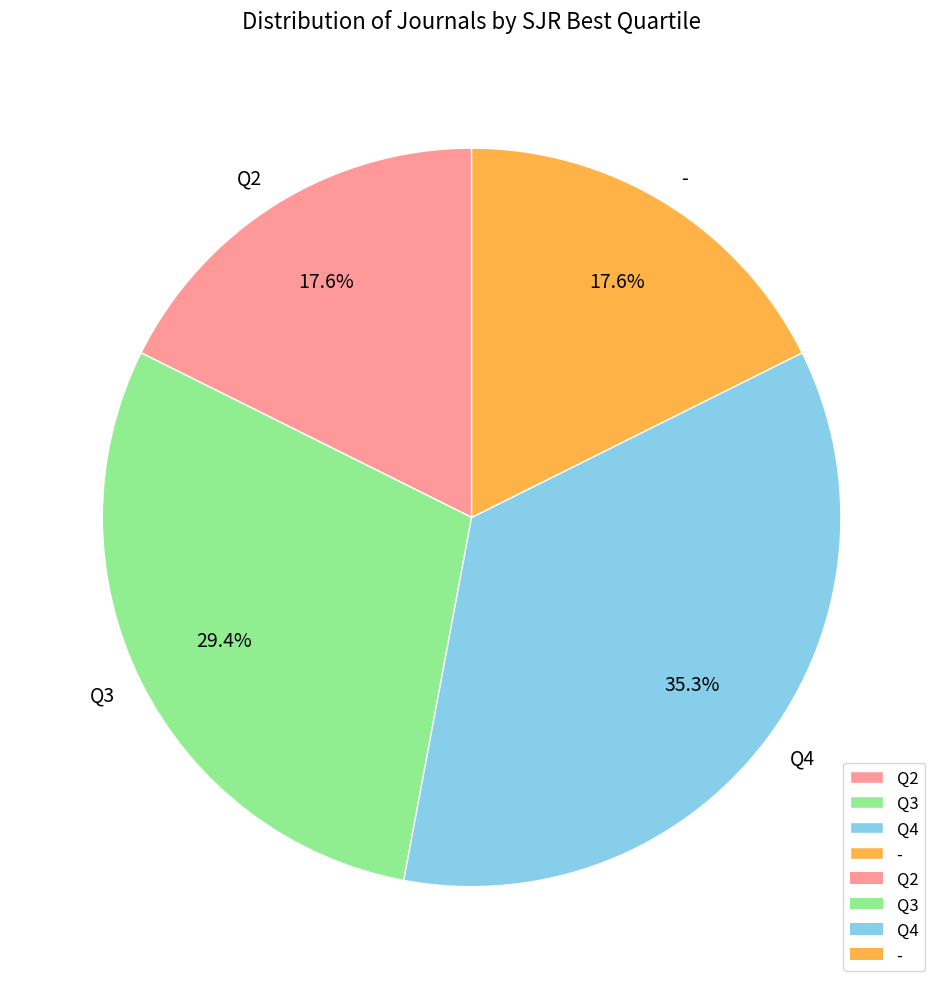

Count the number of slices in the pie.

4